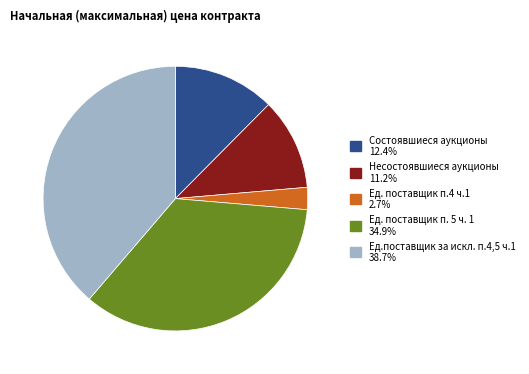

Is there a majority slice in this chart?

No